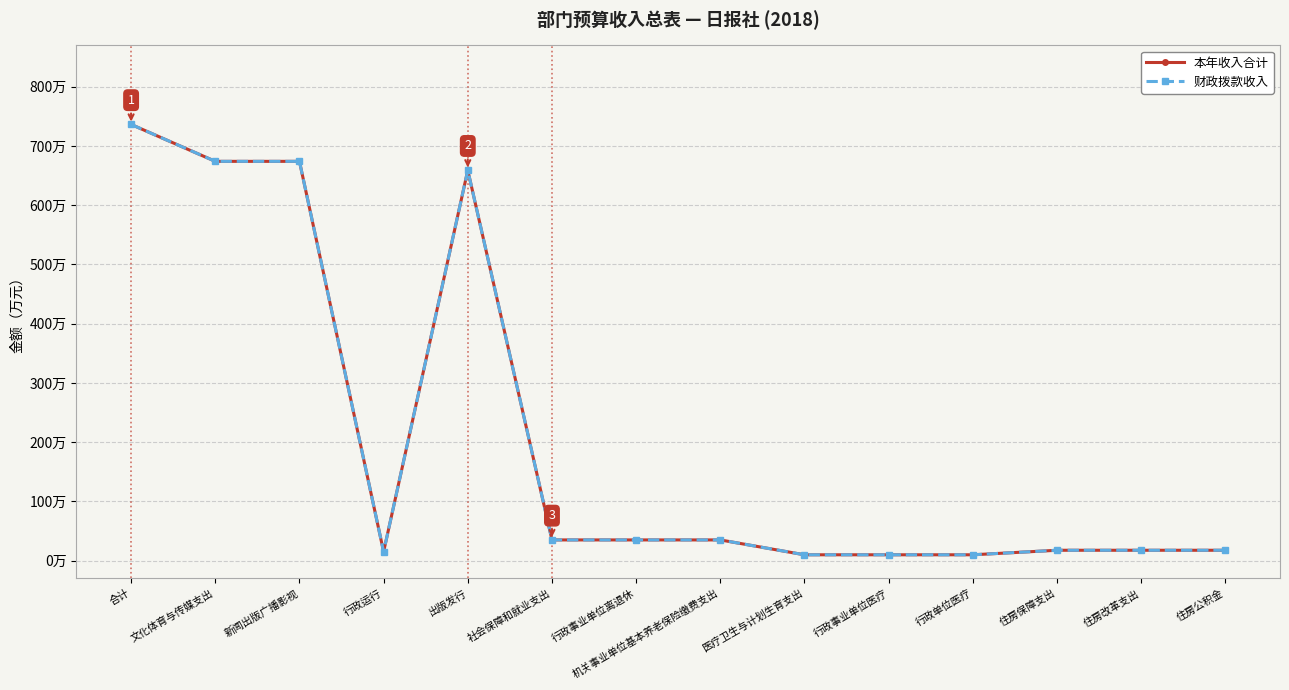

Reading left to right, list all the values displayed in this chart.

本年收入合计: 合计=736.4	文化体育与传媒支出=674.0	新闻出版广播影视=674.0	行政运行=15.0	出版发行=659.0	社会保障和就业支出=35.0	行政事业单位离退休=35.0	机关事业单位基本养老保险缴费支出=35.0	医疗卫生与计划生育支出=9.9	行政事业单位医疗=9.9	行政单位医疗=9.9	住房保障支出=17.5	住房改革支出=17.5	住房公积金=17.5
财政拨款收入: 合计=736.4	文化体育与传媒支出=674.0	新闻出版广播影视=674.0	行政运行=15.0	出版发行=659.0	社会保障和就业支出=35.0	行政事业单位离退休=35.0	机关事业单位基本养老保险缴费支出=35.0	医疗卫生与计划生育支出=9.9	行政事业单位医疗=9.9	行政单位医疗=9.9	住房保障支出=17.5	住房改革支出=17.5	住房公积金=17.5